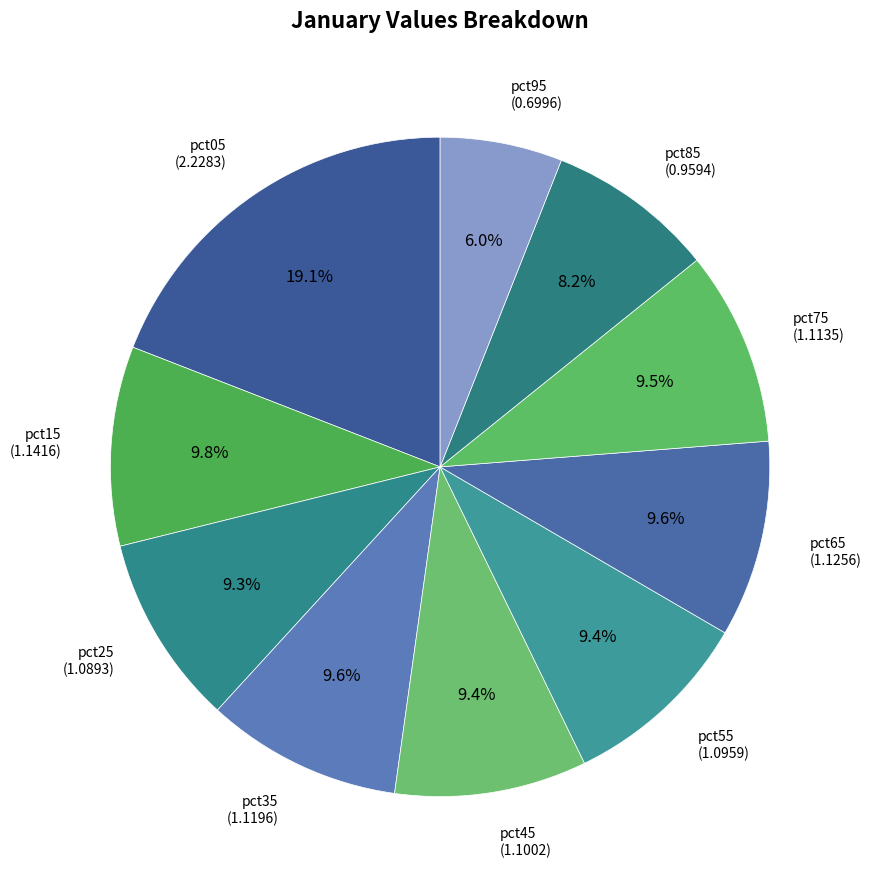

How many segments does this pie chart have?

10